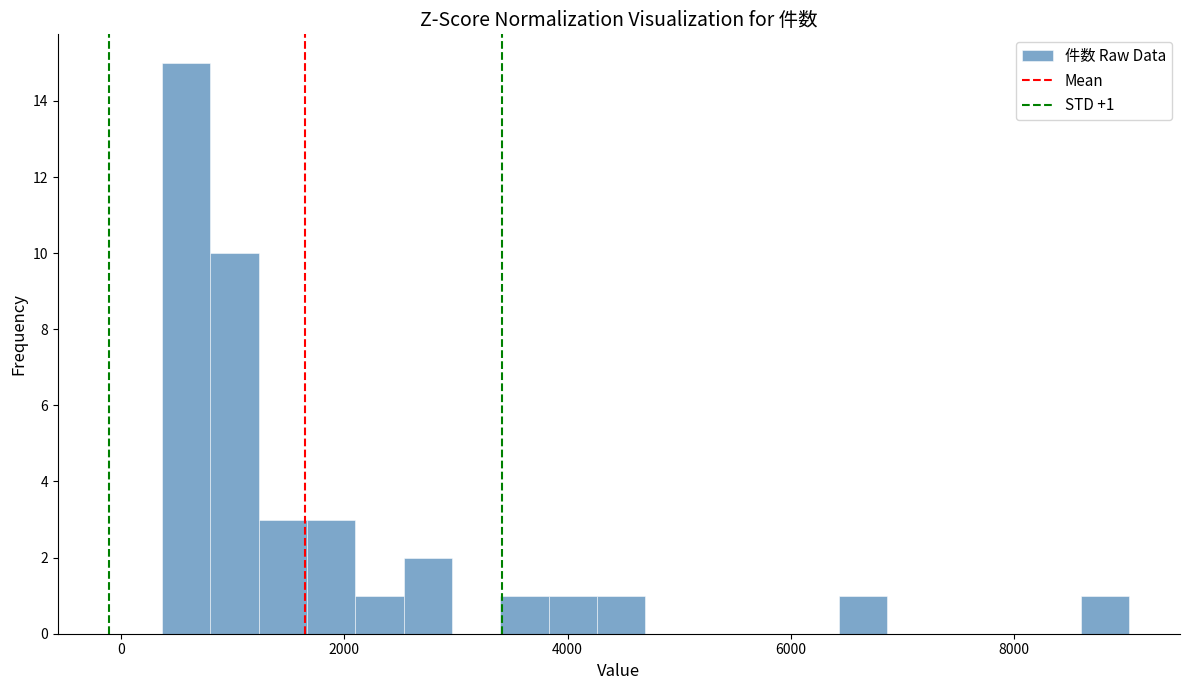

Read against the x-axis, roughly where is the centre of the tallest bar?

600